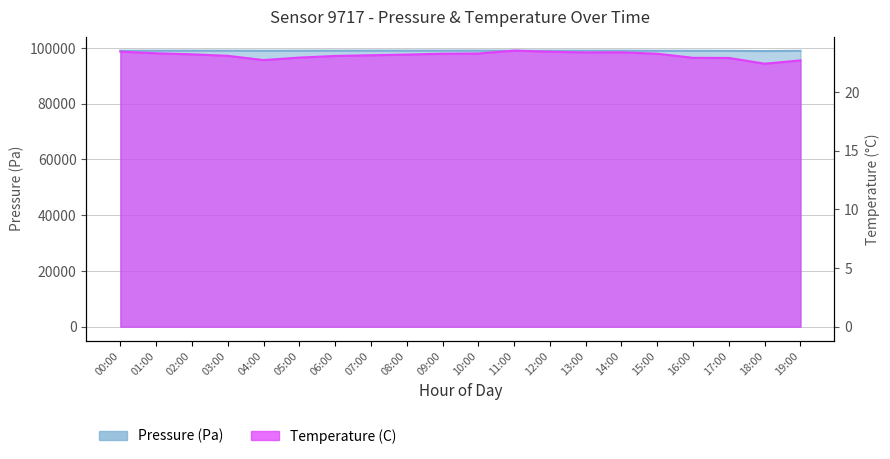

Where does the Temperature (C) series first go above 23?

00:00